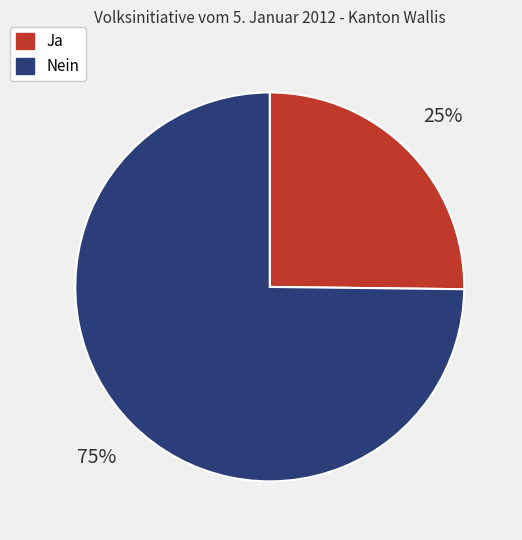

To the nearest percent, what percentage of the pie is Ja?

25%